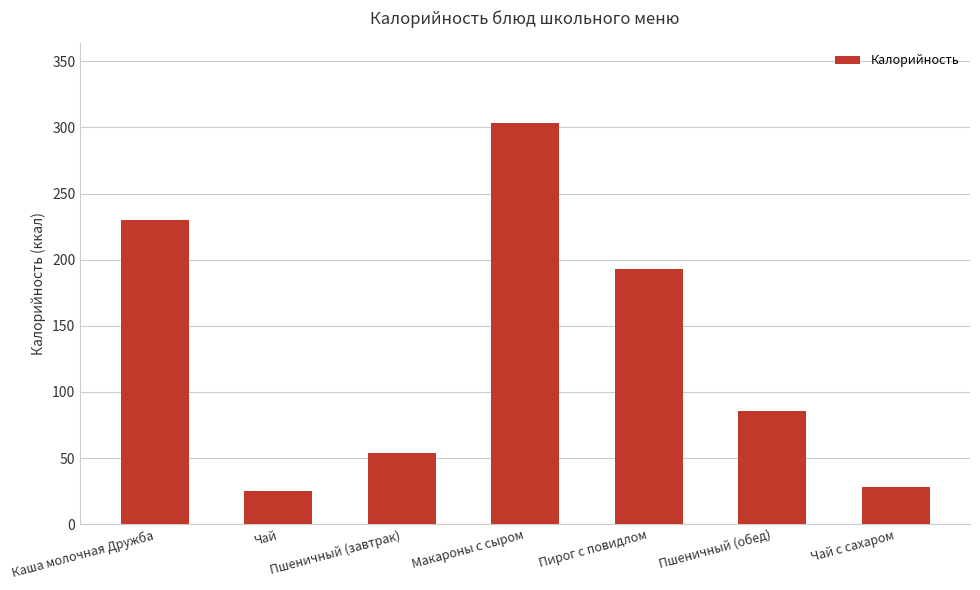

At which label is the value closest to 164?

Пирог с повидлом